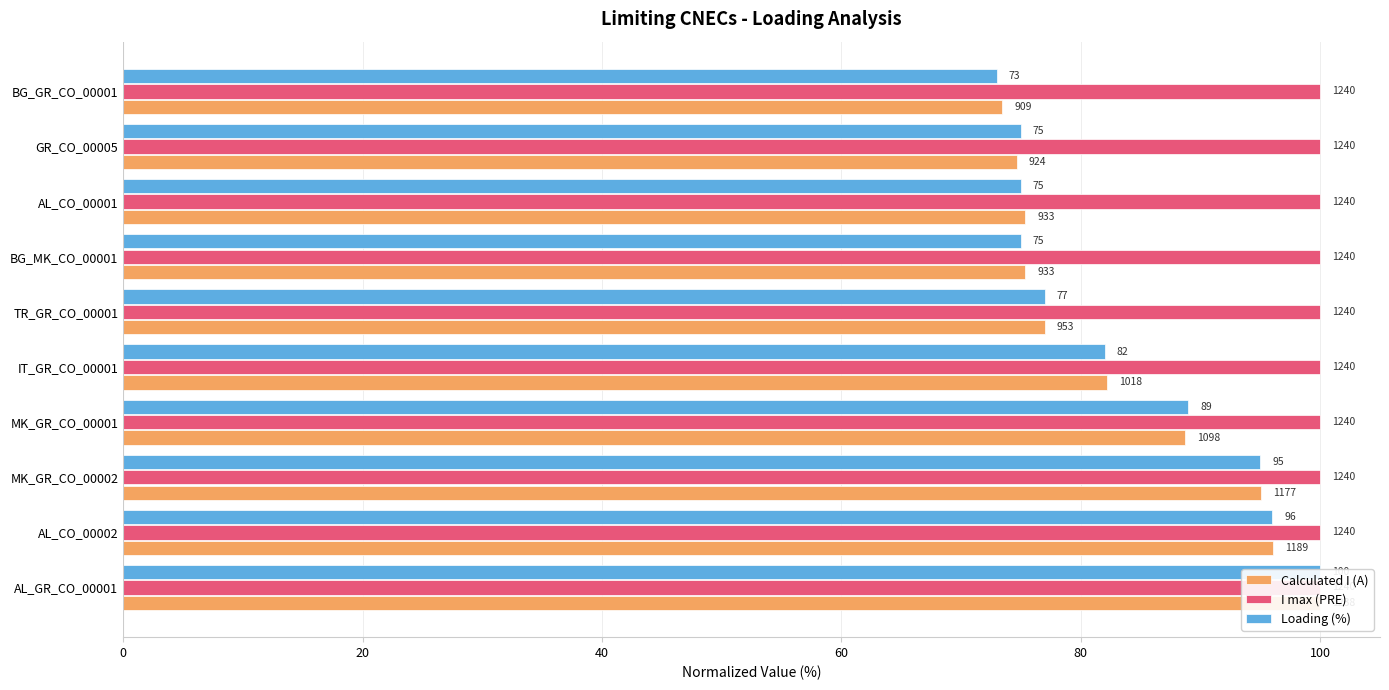

What is the highest value of the Calculated I (A) series?

100.0